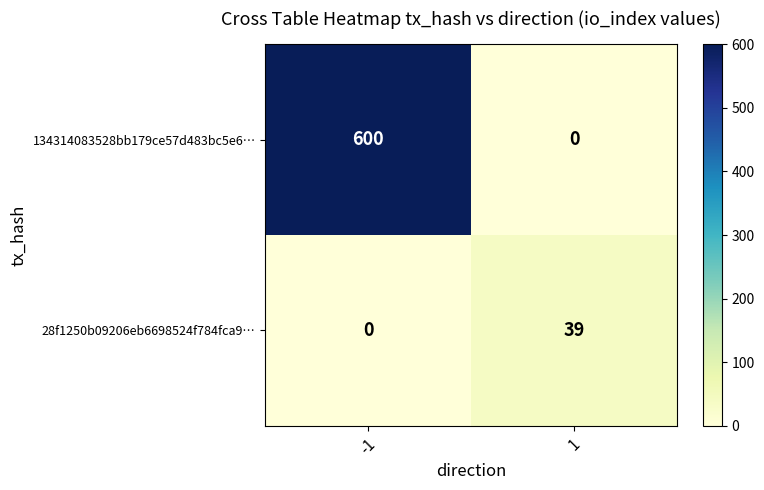

What is the difference between the 134314083528bb179ce57d483bc5e6… values at 1 and -1?

600